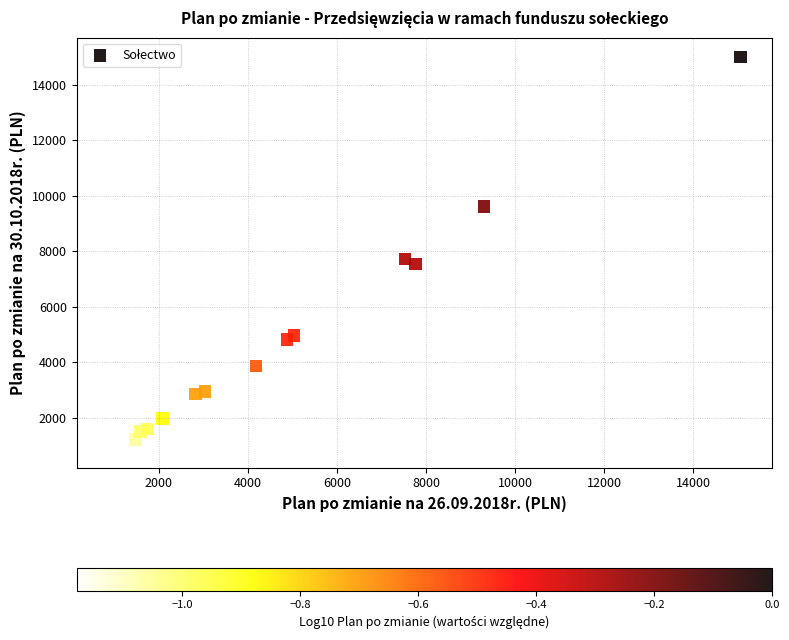

What Y value in the scatter plot is closest to 7952?

7713.9